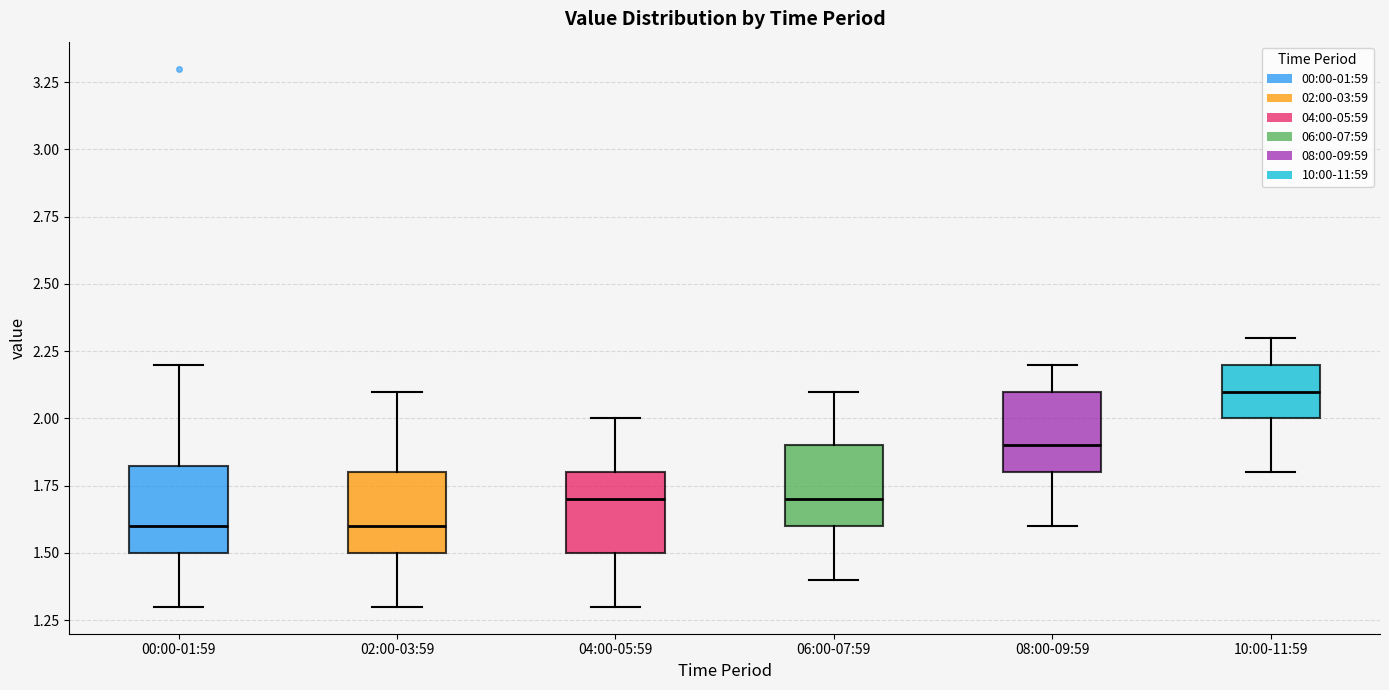

Reading left to right, transcribe this box plot: for each box, give where its median line is, the range the box spans, and where its two whiskers end, as read against the y-axis. The values are not printed on the chart, so give them approximately, as read against the axis.

00:00-01:59: median 1.60, box 1.50 to 1.85, whiskers 1.30 to 2.20
02:00-03:59: median 1.60, box 1.50 to 1.80, whiskers 1.30 to 2.10
04:00-05:59: median 1.70, box 1.50 to 1.80, whiskers 1.30 to 2.00
06:00-07:59: median 1.70, box 1.60 to 1.90, whiskers 1.40 to 2.10
08:00-09:59: median 1.90, box 1.80 to 2.10, whiskers 1.60 to 2.20
10:00-11:59: median 2.10, box 2.00 to 2.20, whiskers 1.80 to 2.30